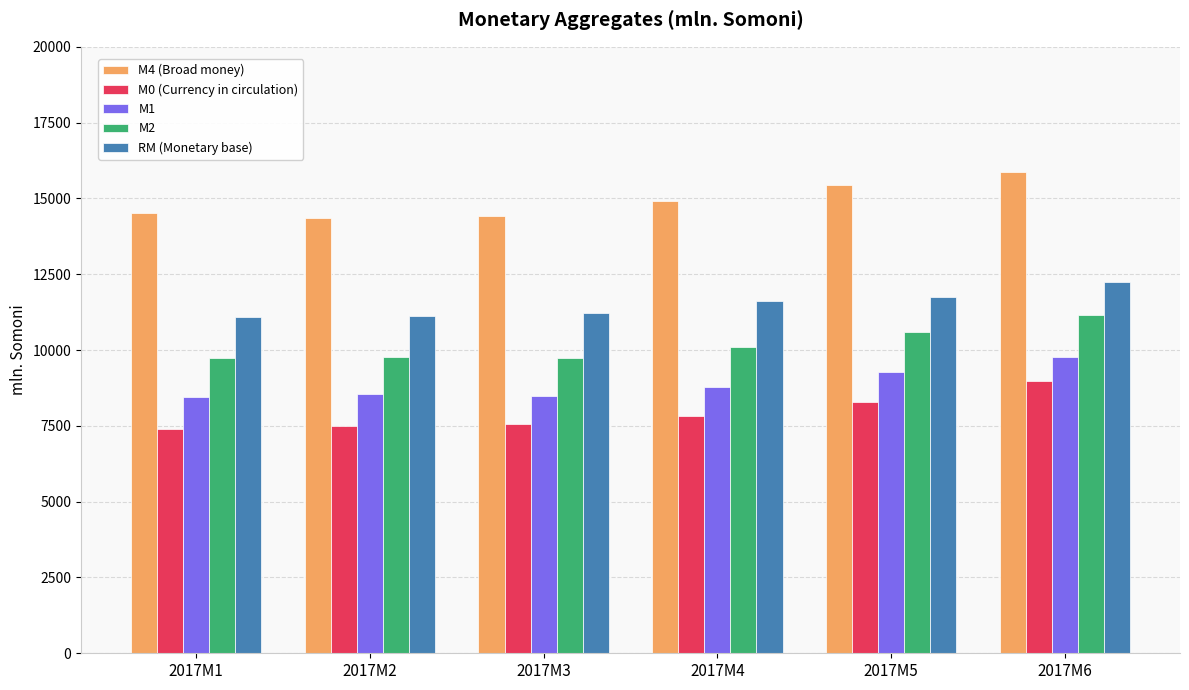

Where is M1 nearest to the value 9095?

2017M5